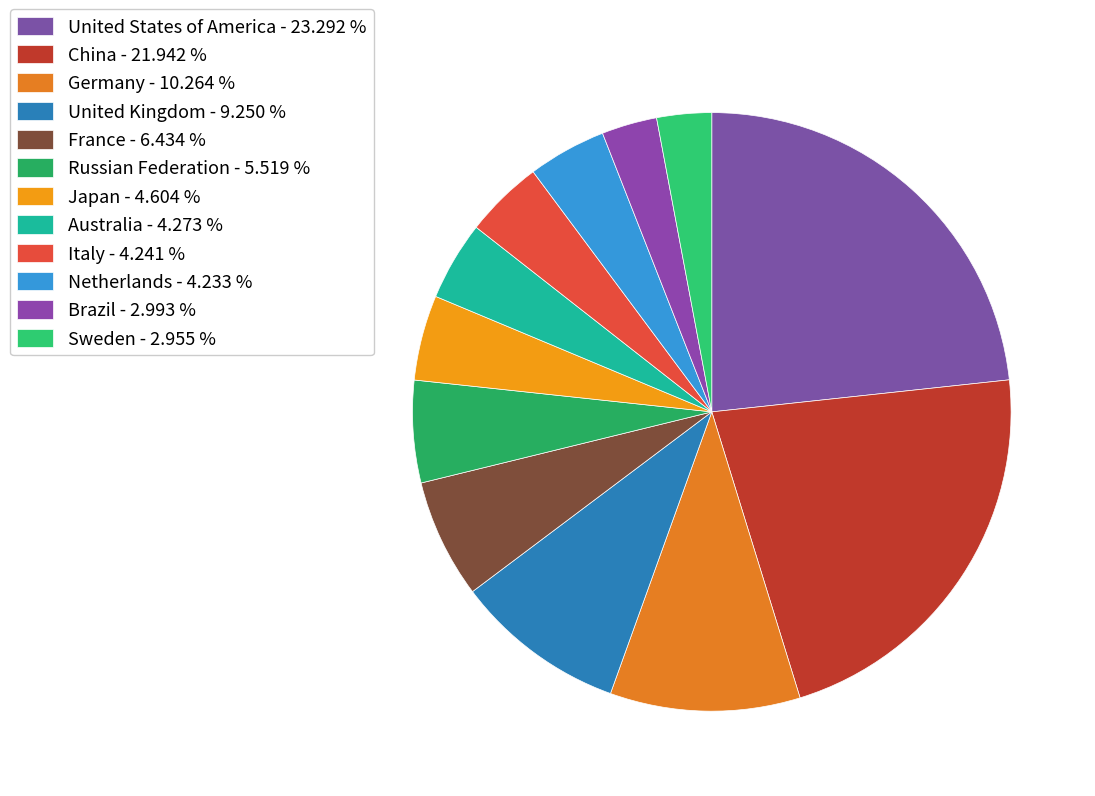

Does Germany represent more than half of the total?

No